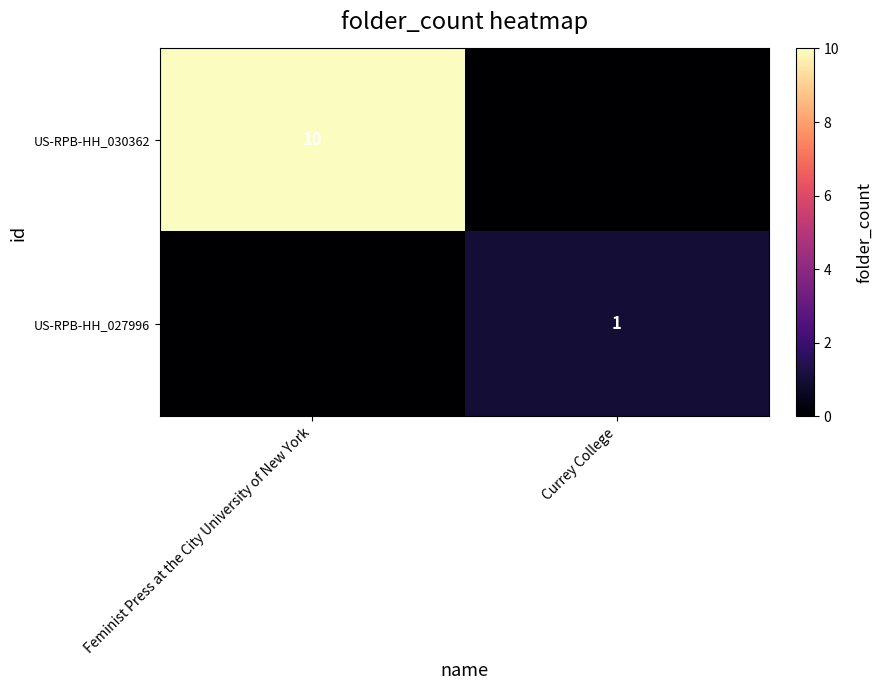

The US-RPB-HH_027996 series shows 2 at Currey College. True or false?

False